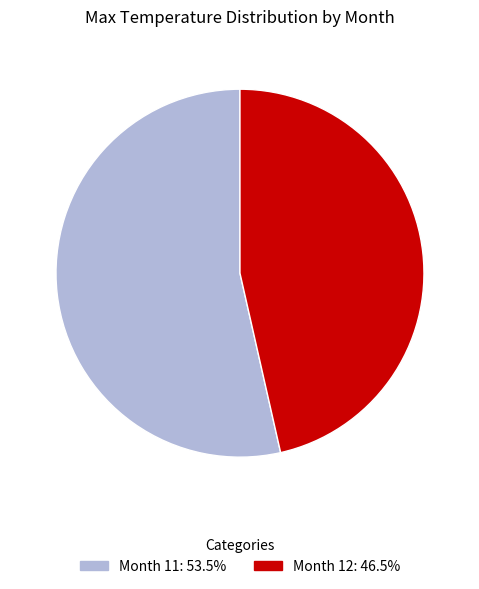

How many slices are in this pie chart?

2